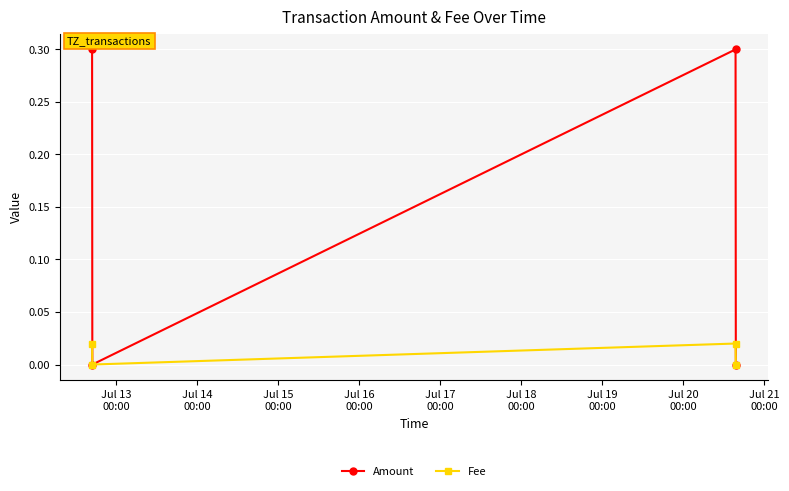

What are all the series names shown in the legend?

Amount, Fee